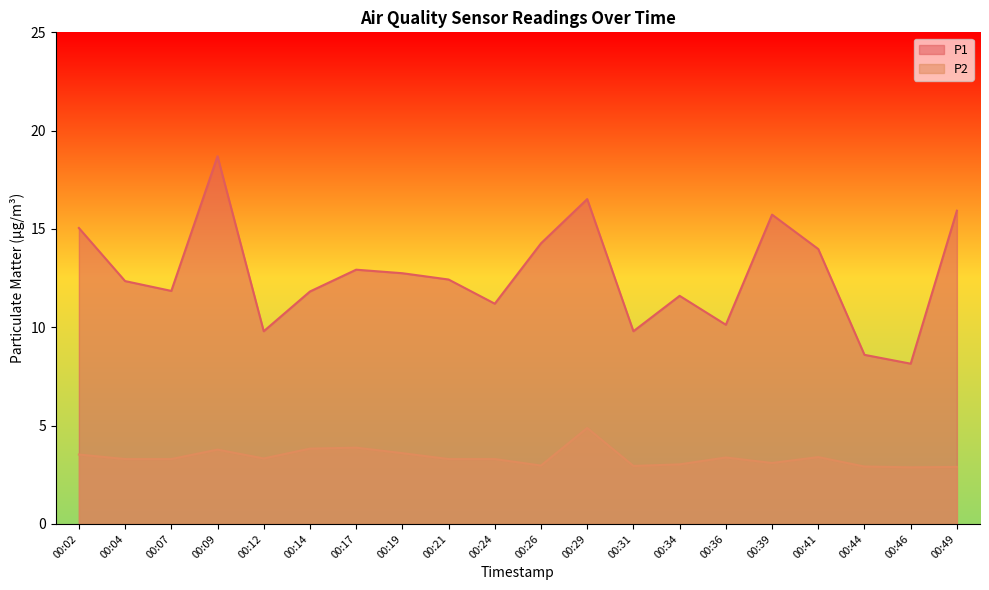

Which has a higher value, 00:34 or 00:14?

00:14